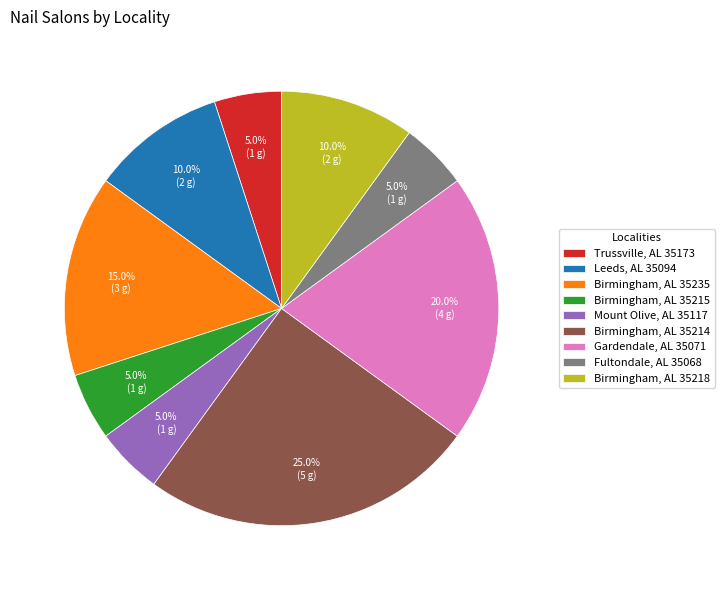

Which category has the biggest portion of the pie?

Birmingham, AL 35214